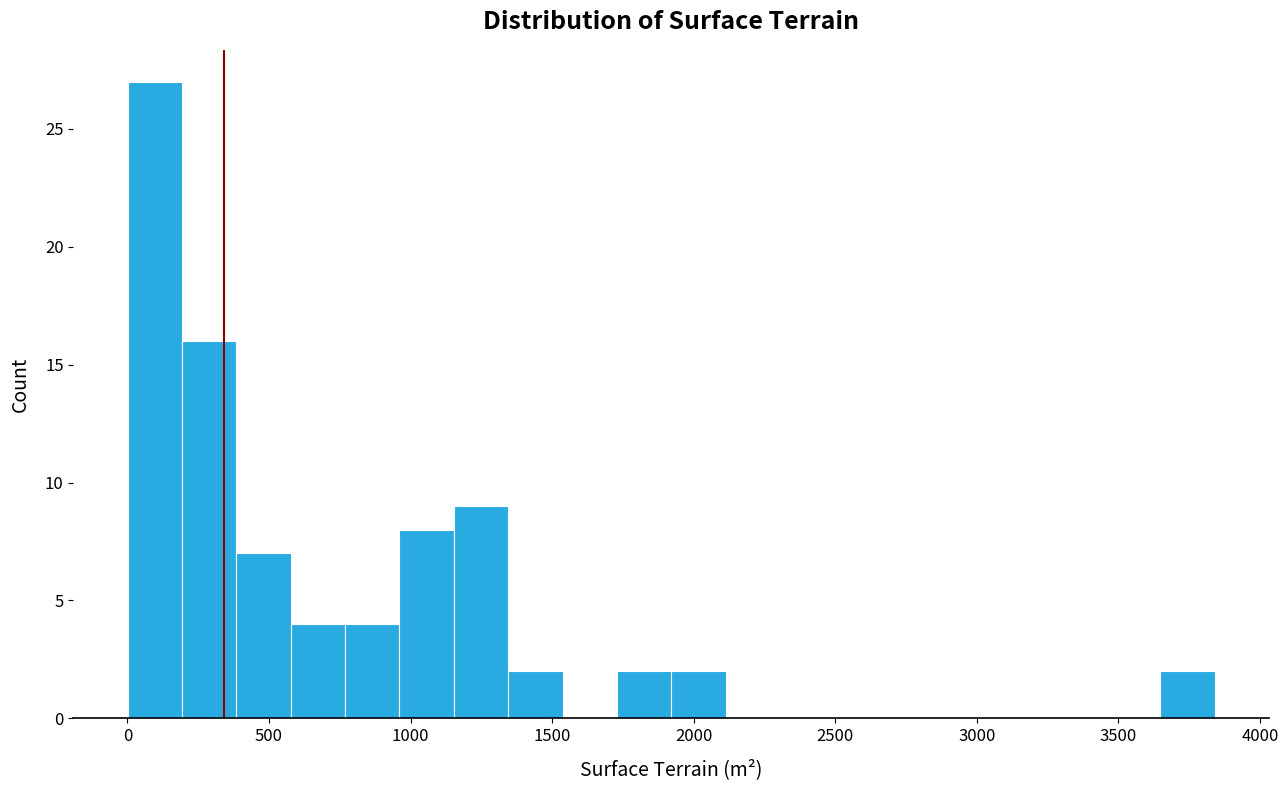

Read against the x-axis, roughly where is the centre of the tallest bar?

100